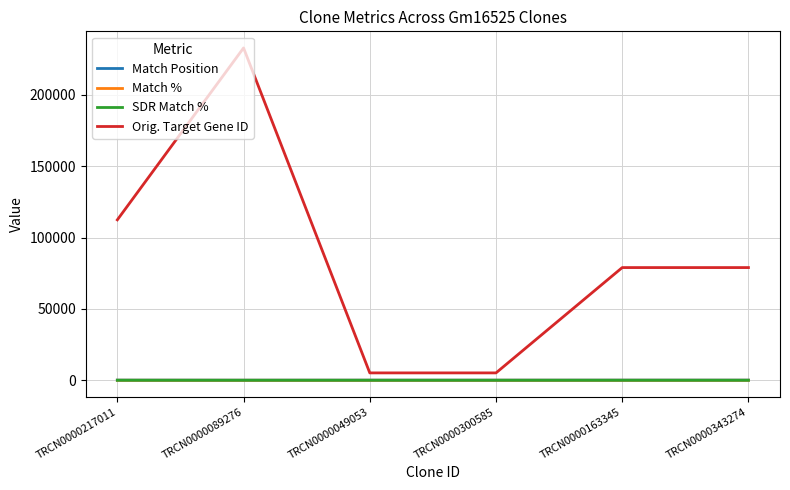

Read the Orig. Target Gene ID value at TRCN0000300585.

5238